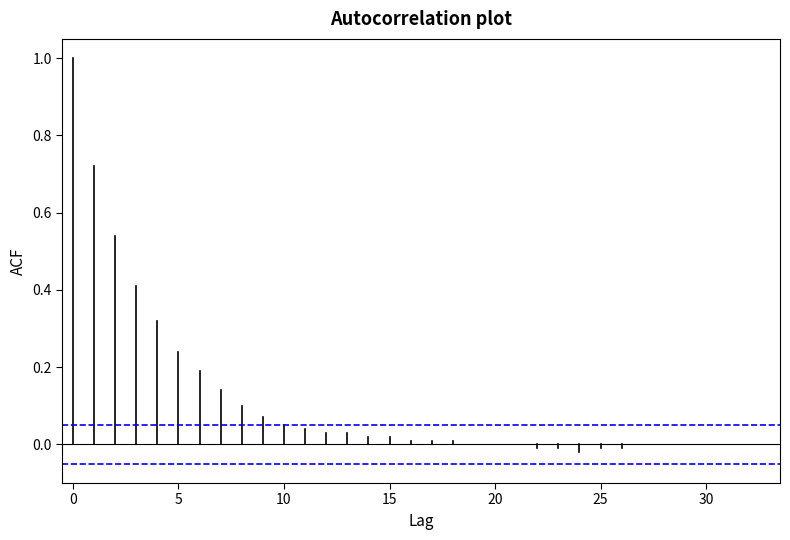

What is the highest value of the Confidence interval series?

0.1